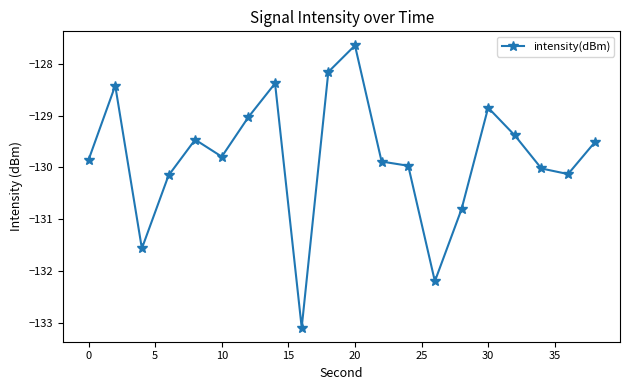

What is the maximum value shown in the chart?

-127.6